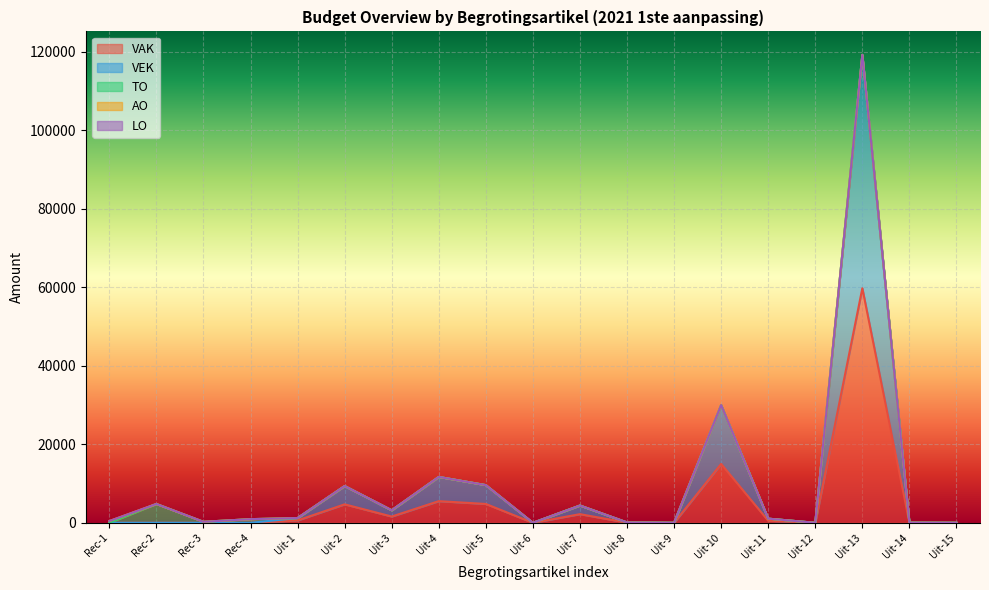

Rank the series at 1 from highest to lowest value.

AO, VAK, VEK, TO, LO